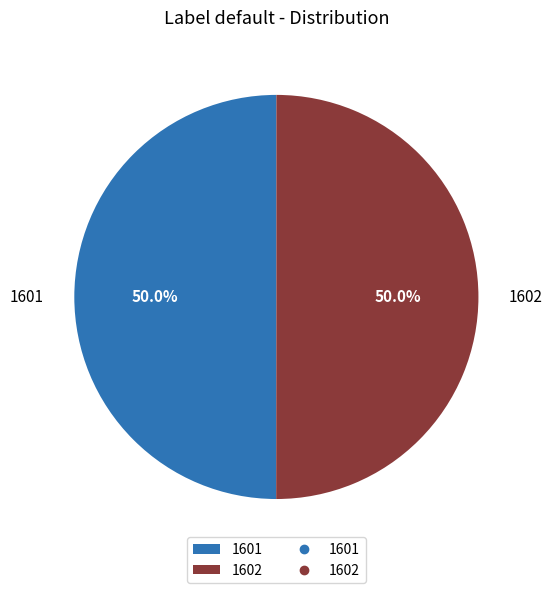

What percentage do 1602 and 1601 together represent?

100.0%